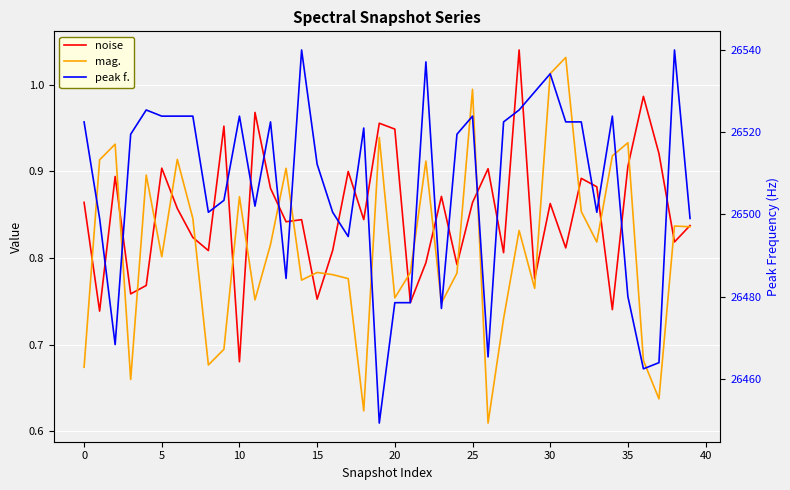

In peak f., how many points are lower than both neighbors (excluding endpoints)?

10